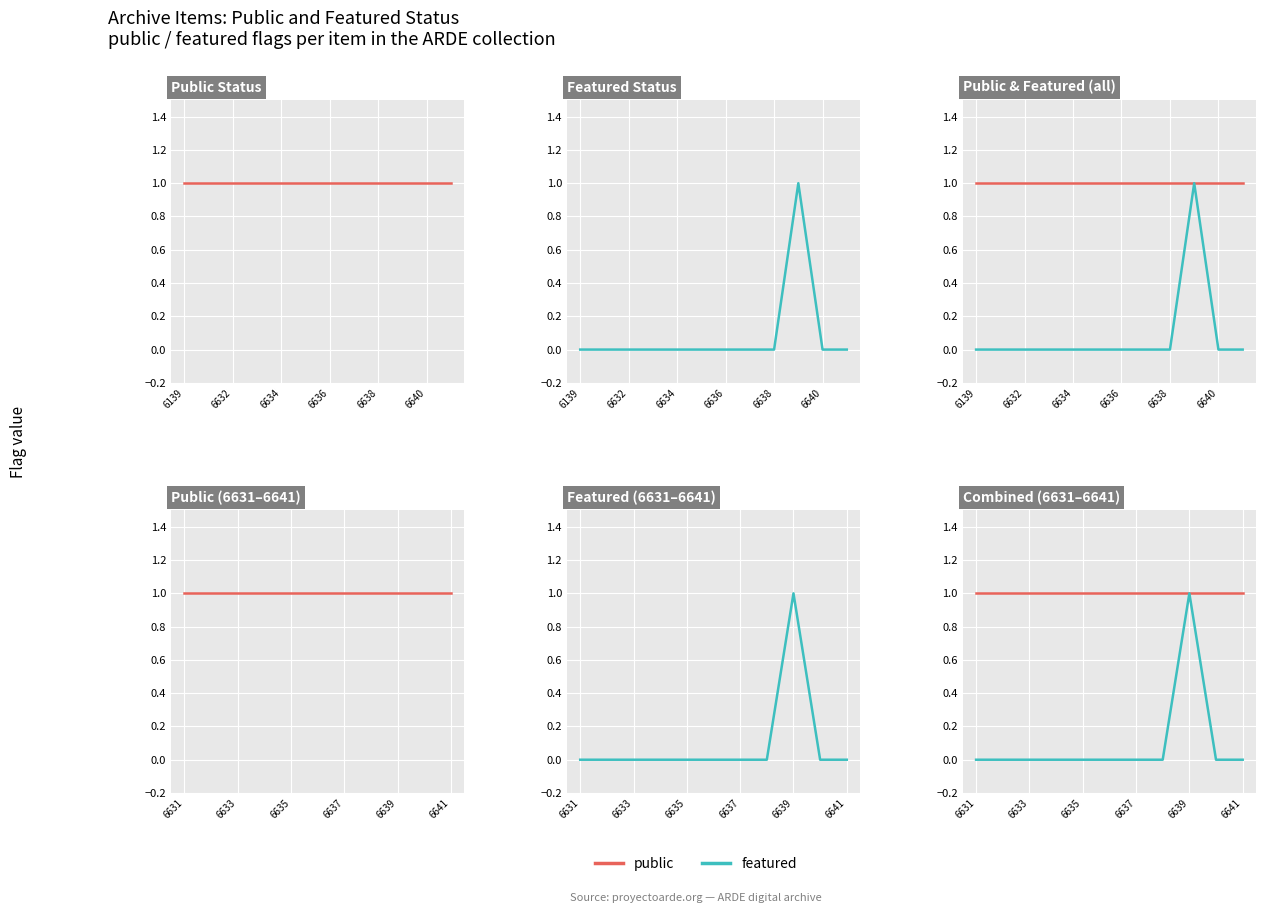

Reading left to right, list all the values displayed in this chart.

public: 1	1	1	1	1	1	1	1	1	1	1
featured: 0	0	0	0	0	0	0	0	1	0	0